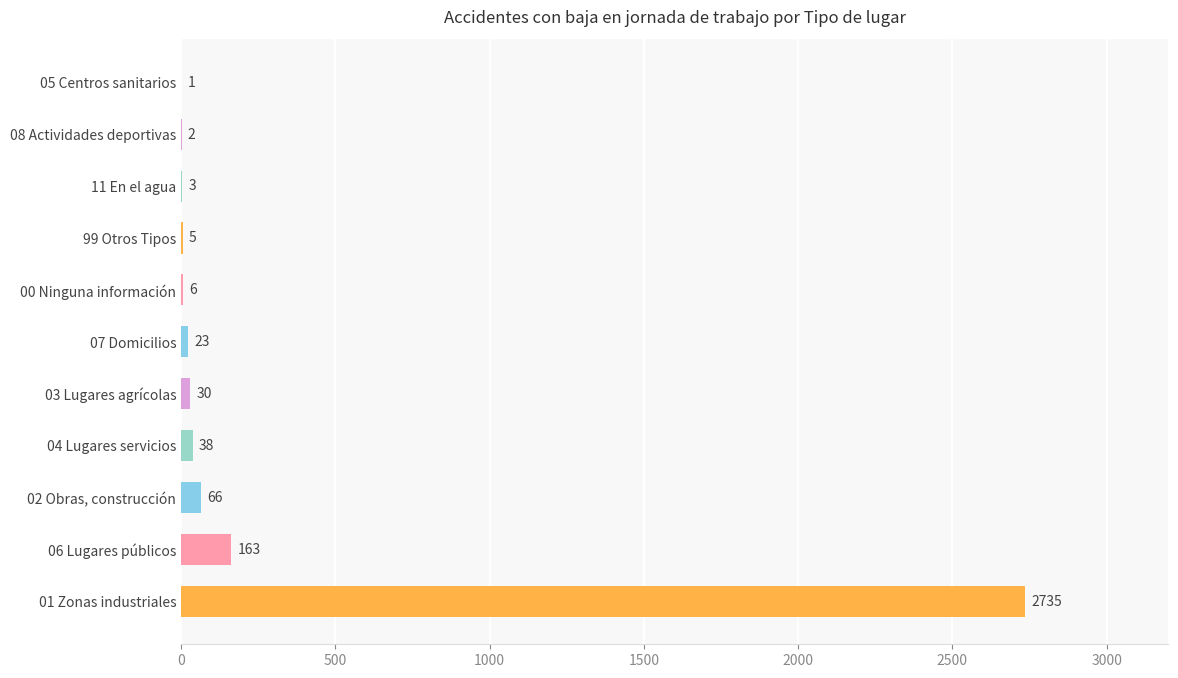

Are the bars horizontal?

Yes